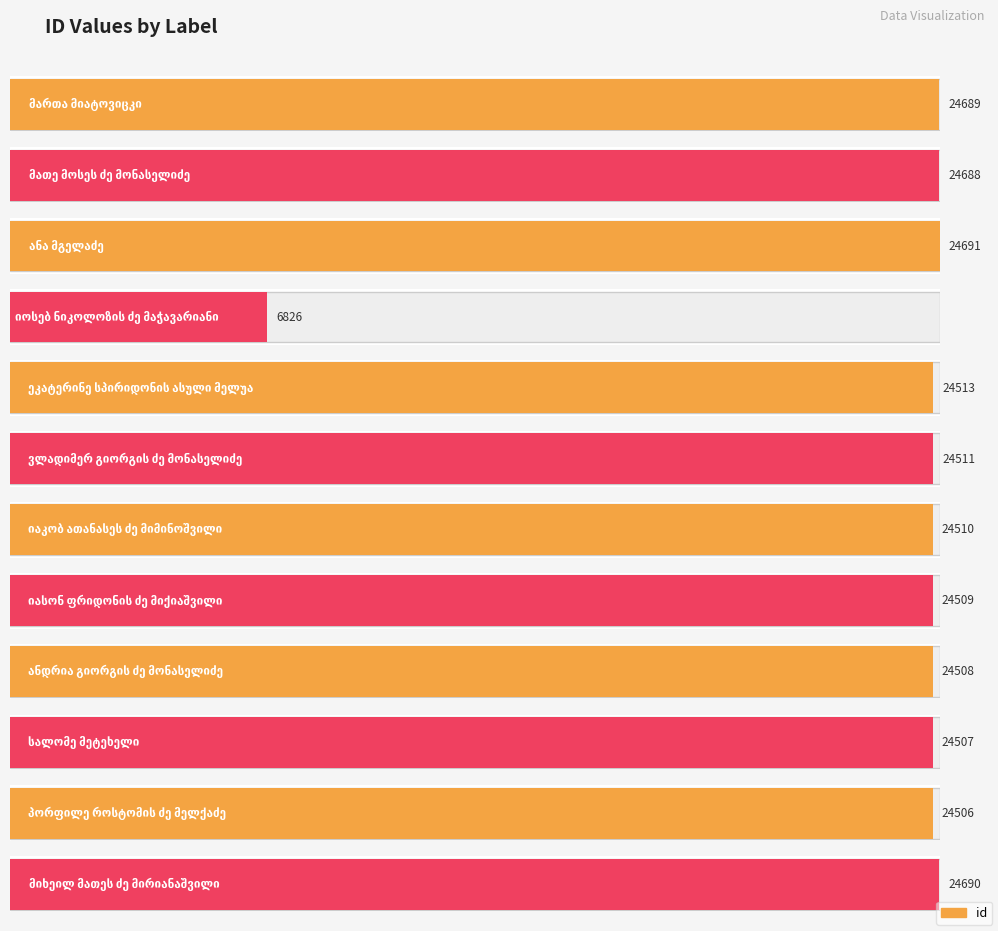

What position from the left is ეკატერინე სპირიდონის ასული მელუა?

5